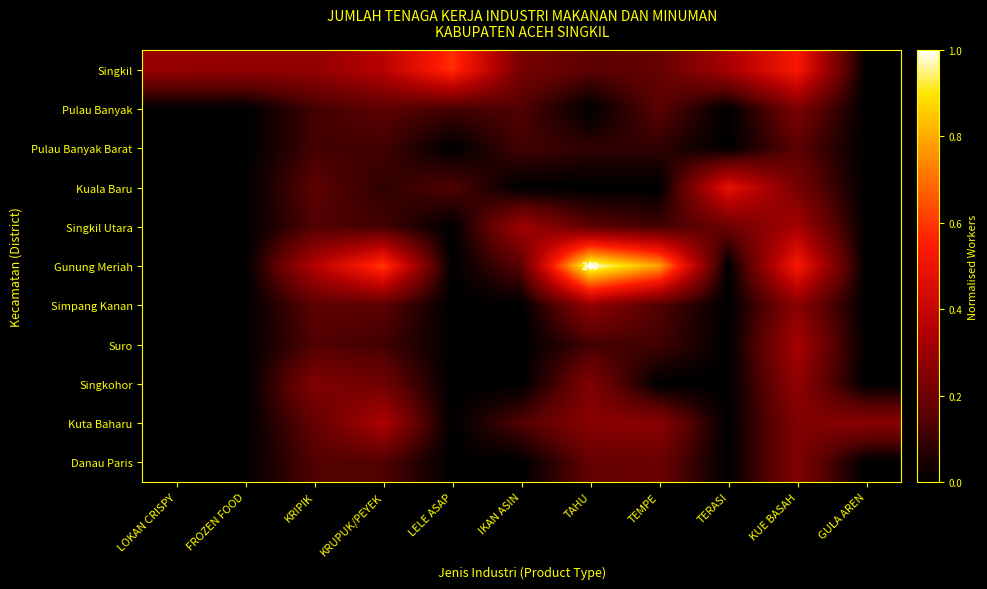

Rank the series by their maximum value, from highest to lowest.

Gunung Meriah, Singkil, Kuala Baru, Kuta Baharu, Singkil Utara, Suro, Simpang Kanan, Singkohor, Danau Paris, Pulau Banyak, Pulau Banyak Barat